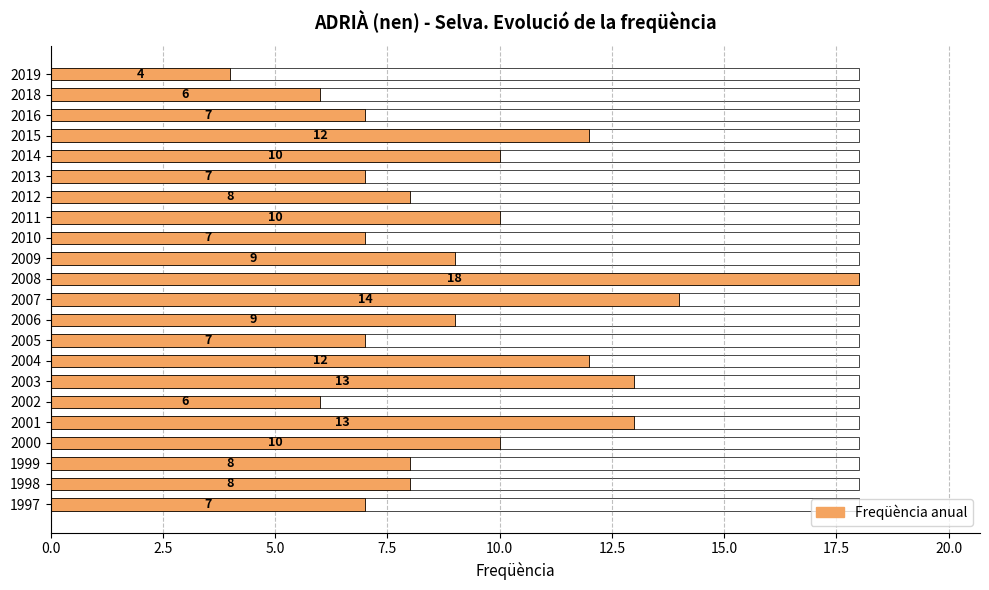

What is the sum of all values?

205